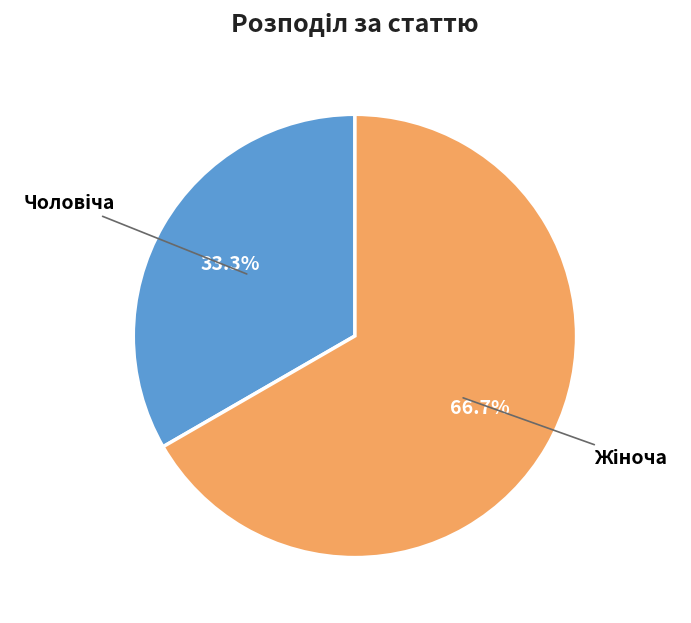

Is there any slice that represents more than half of the pie?

Yes